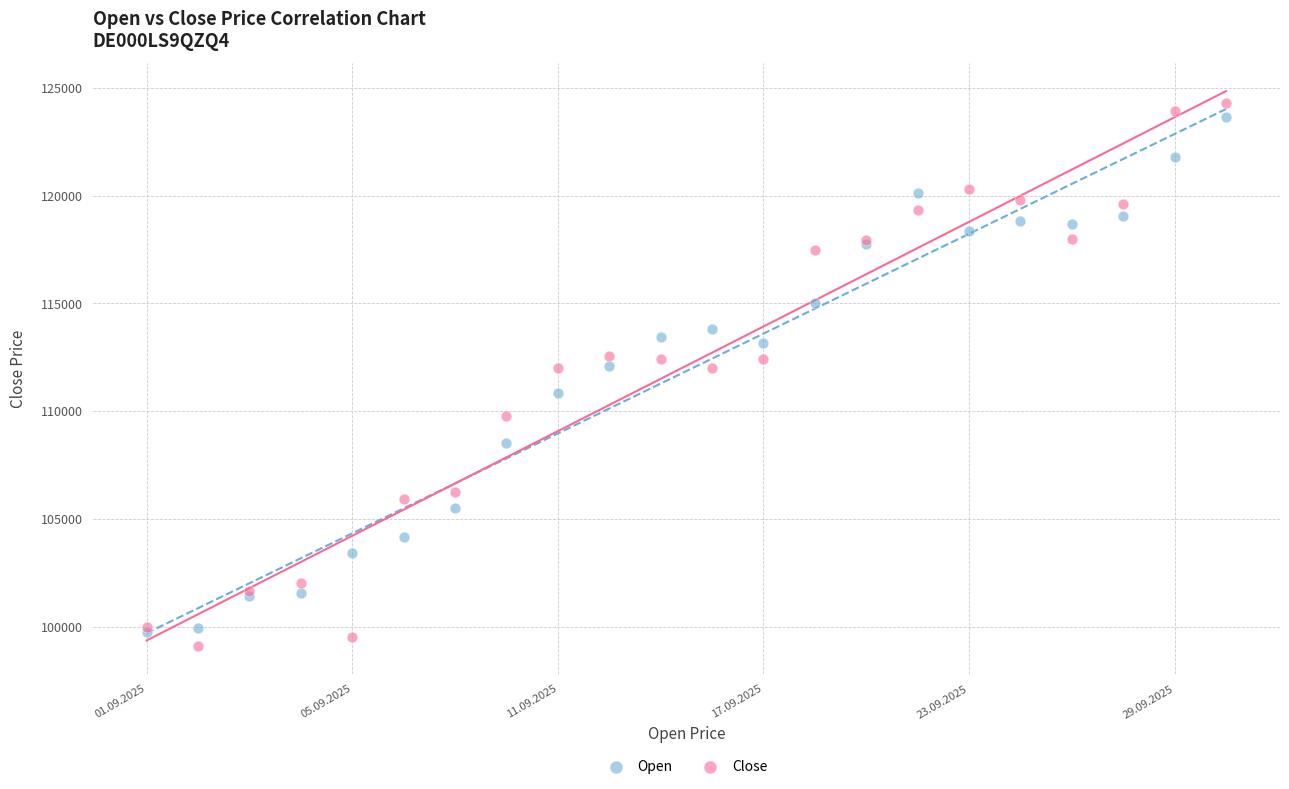

Which series has the widest spread of Y values?

Close